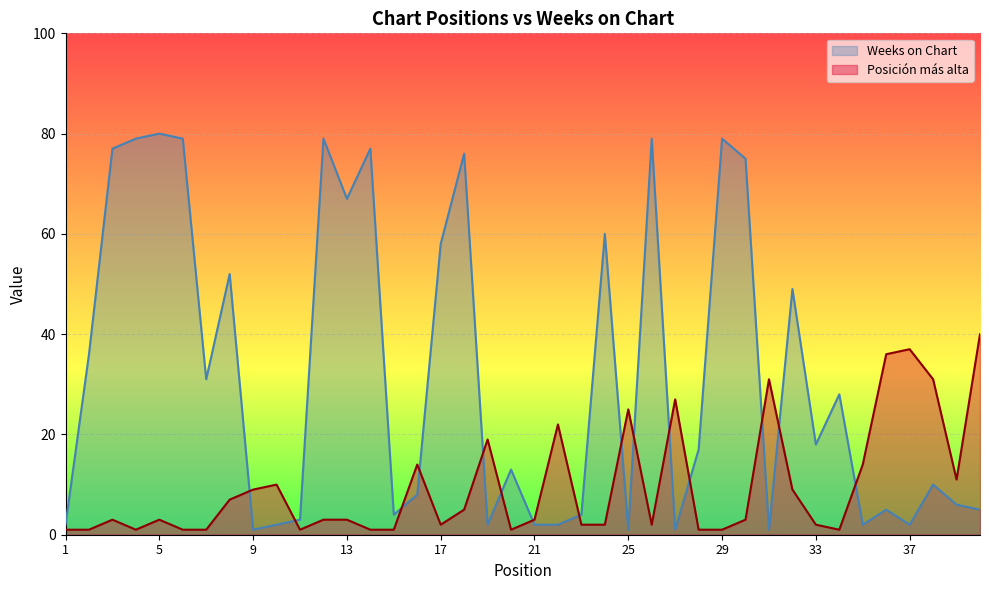

Is it true that Weeks on Chart equals 2 at 9?

False